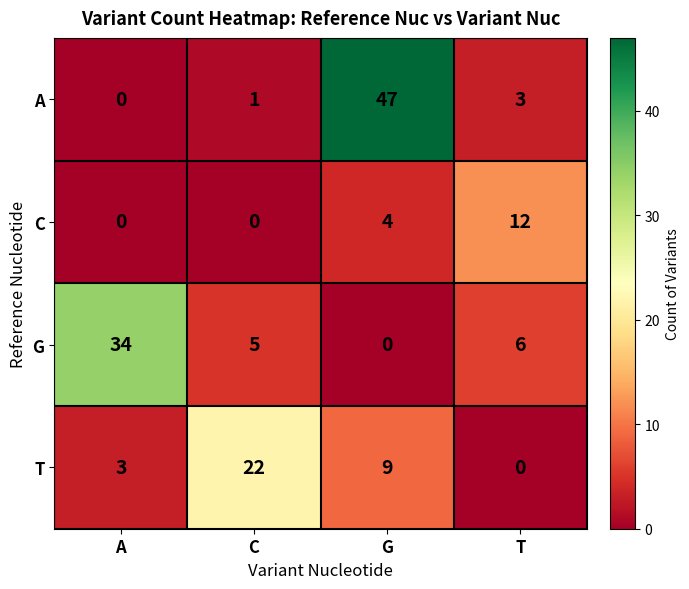

At which category is the sum across all series the highest?

G